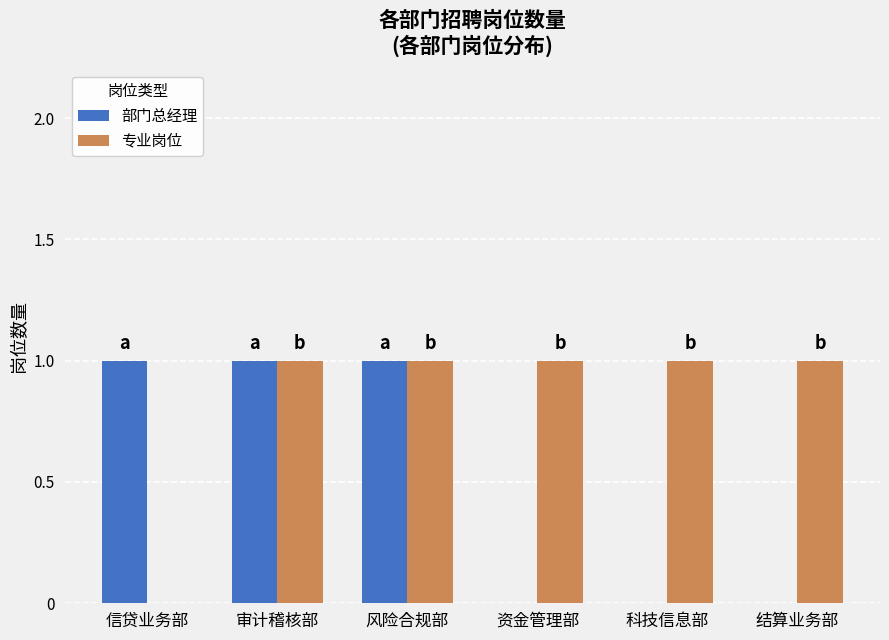

Reading left to right, list all the values displayed in this chart.

部门总经理: 1	1	1	0	0	0
专业岗位: 0	1	1	1	1	1